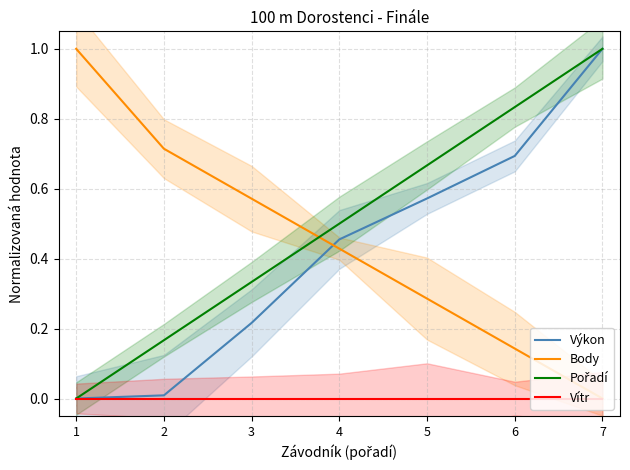

What value does the Pořadí series have at 2?

0.2